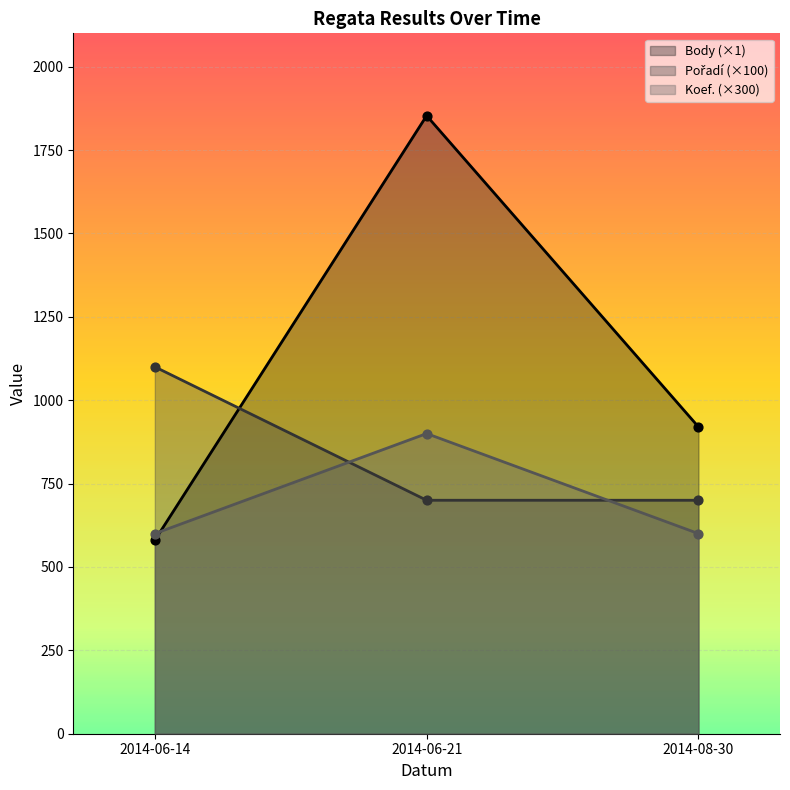

At how many categories does at least one series exceed 1823?

1